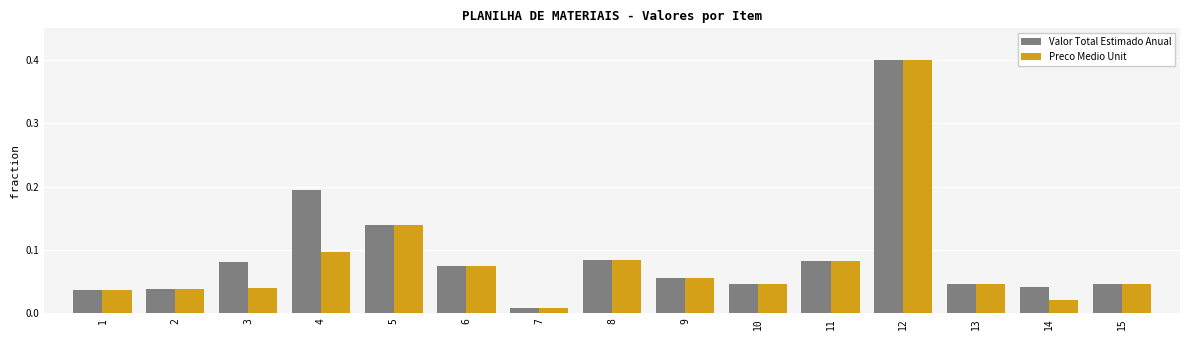

Which label corresponds to the smallest value in the chart?

7